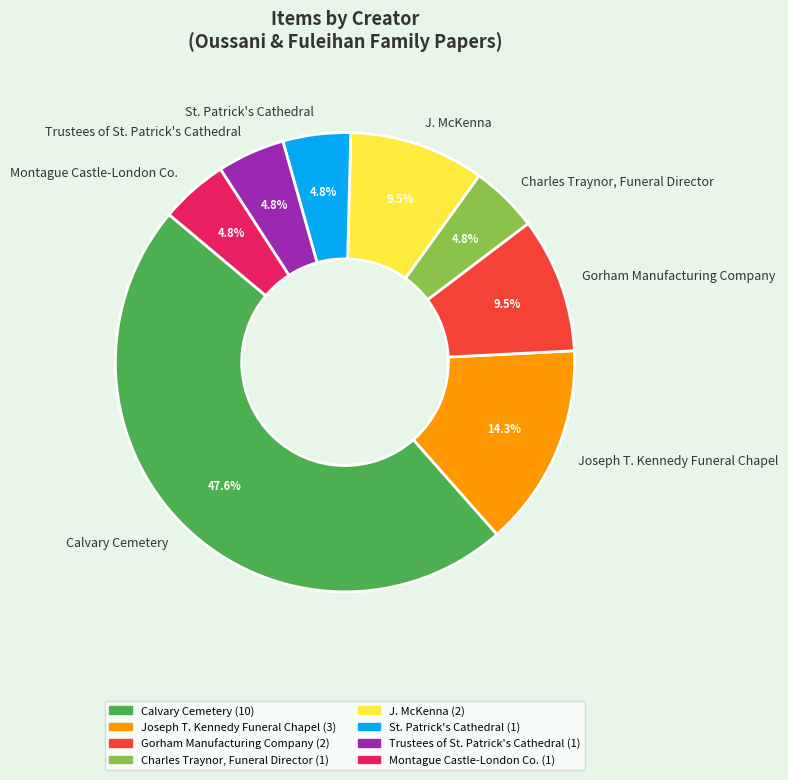

Which has a higher value, J. McKenna or Montague Castle-London Co.?

J. McKenna